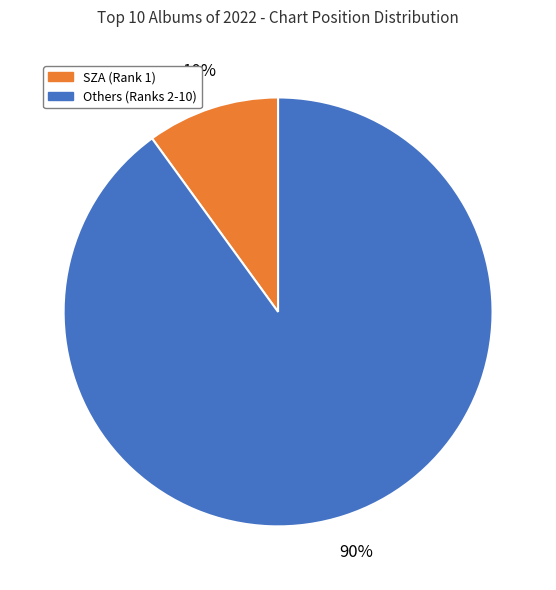

To the nearest percent, what is the average slice percentage?

50%